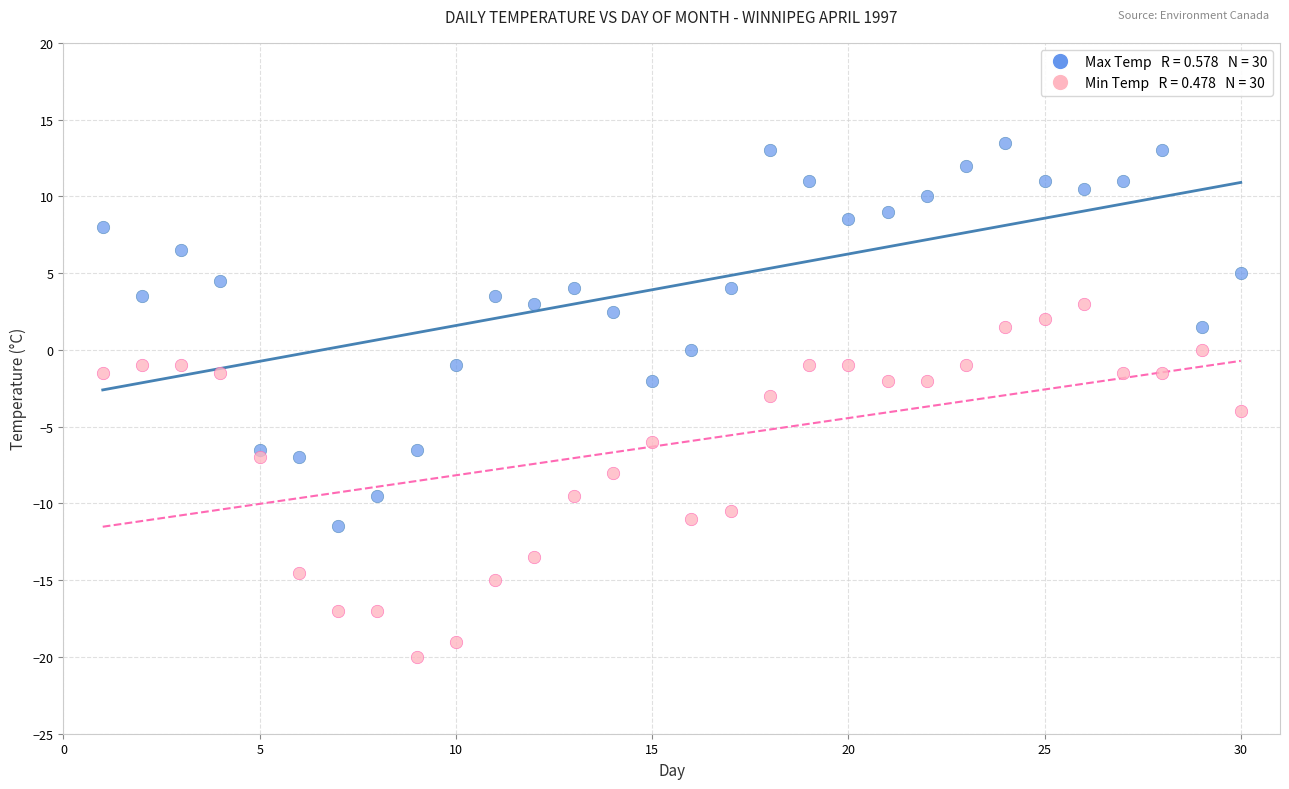

Across all data points, what is the range of Y values (max minus min)?

33.5